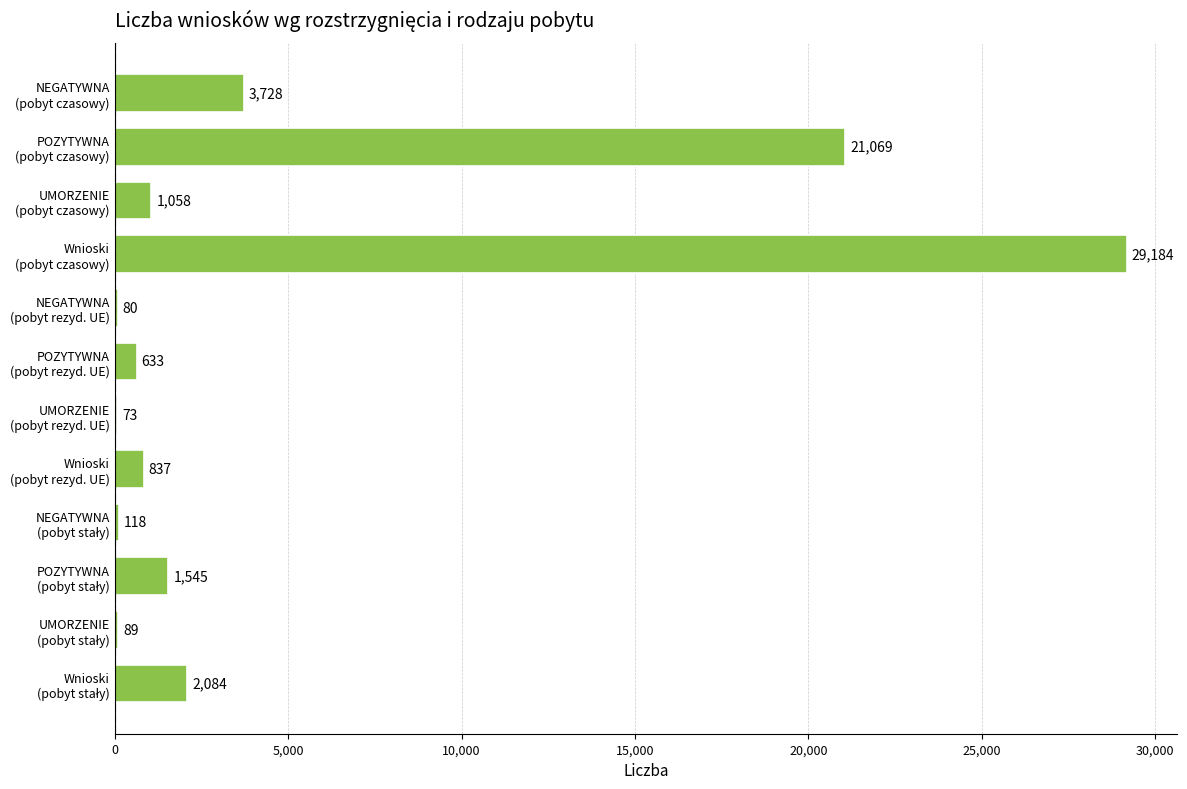

What is the maximum value shown in the chart?

29184